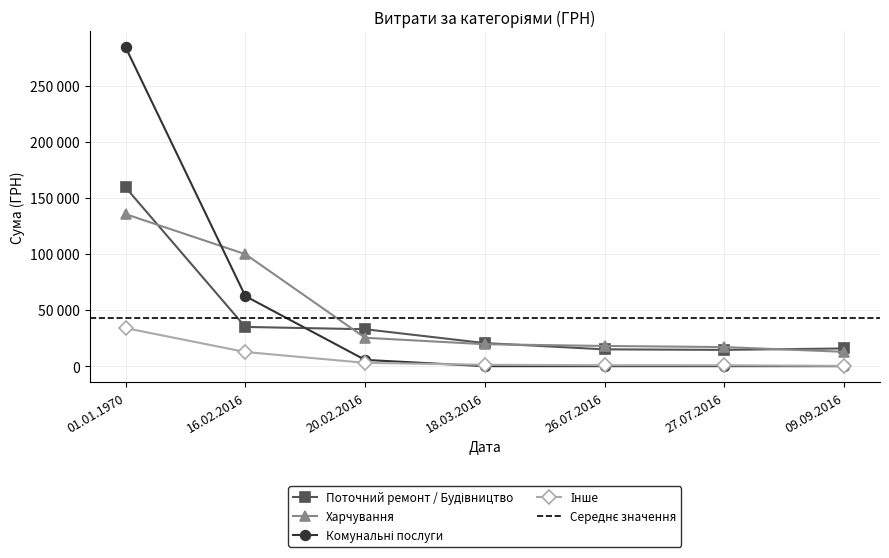

The Інше series shows 353.4 at 09.09.2016. True or false?

False